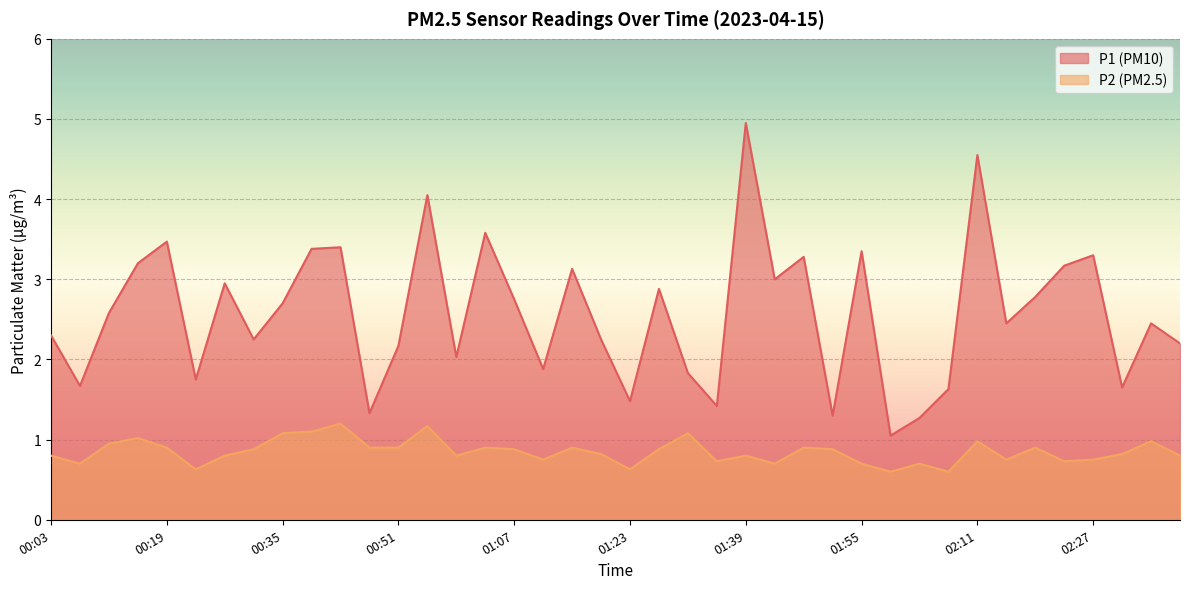

Between 01:35 and 02:03, which series saw the biggest shift?

P1